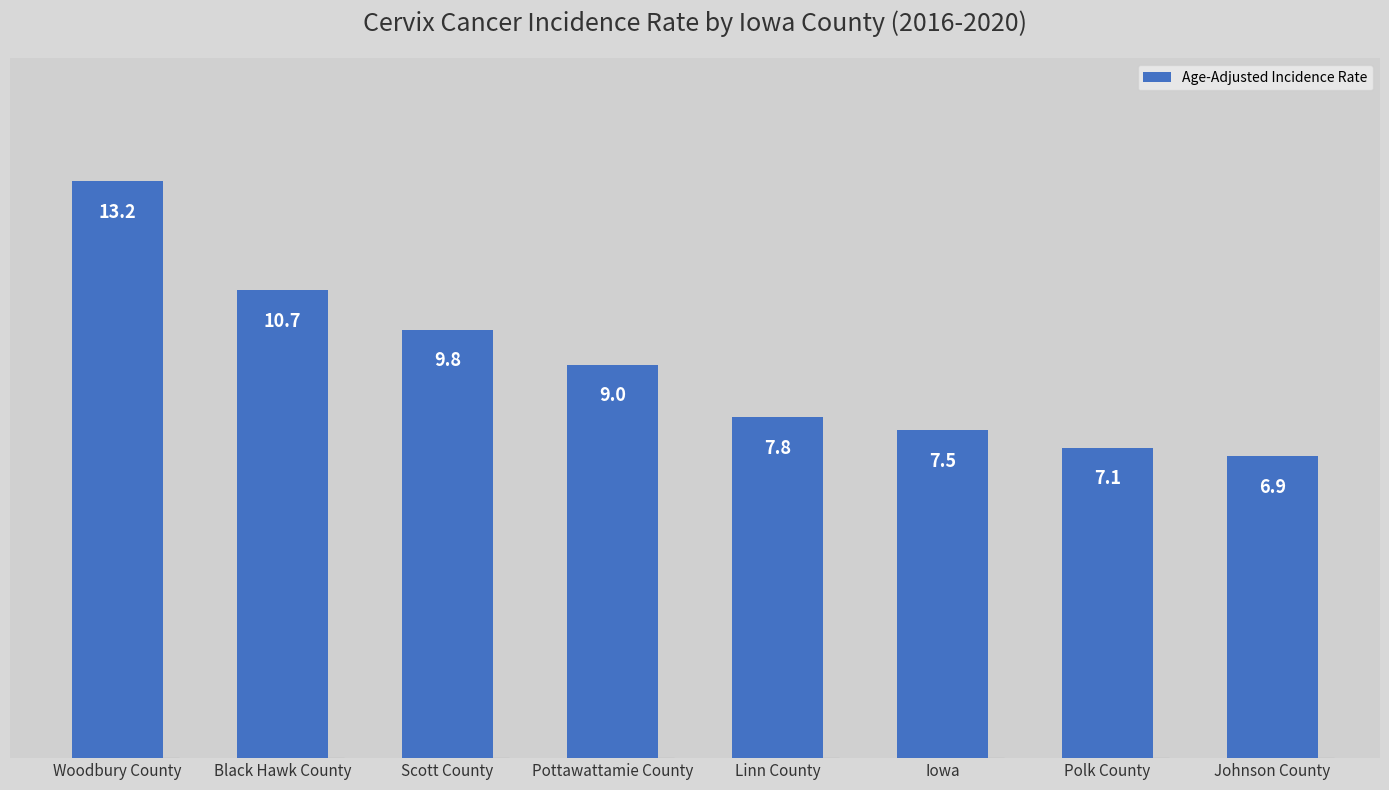

Is it true that the value at Iowa is 9.9?

False